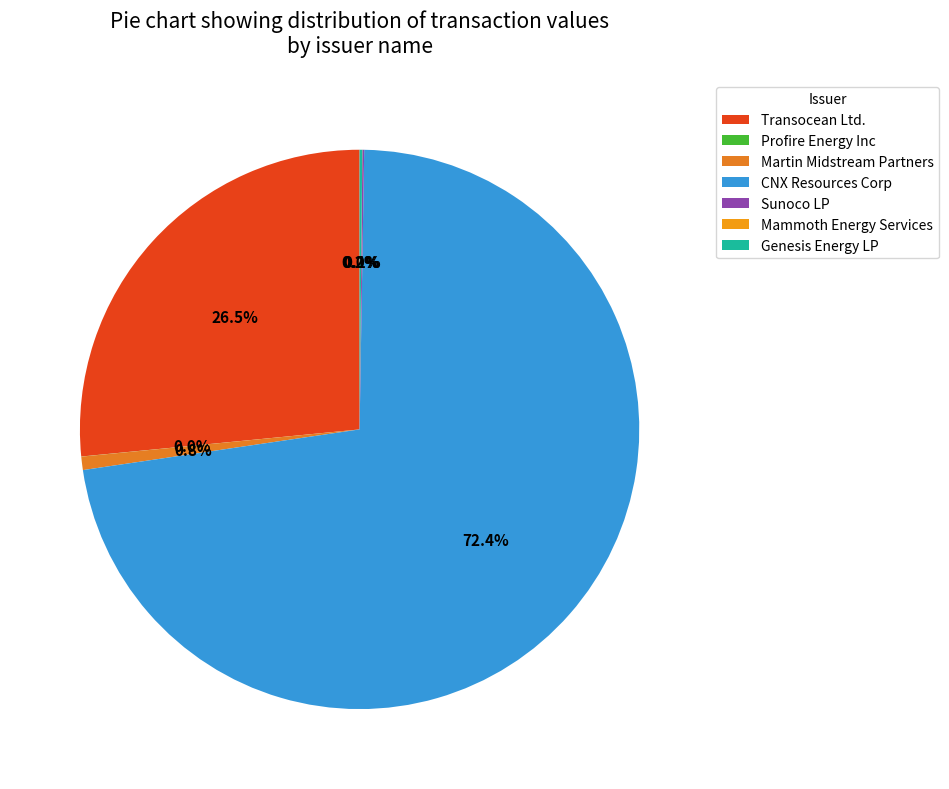

Is the sum of Genesis Energy LP and Sunoco LP greater than half?

No